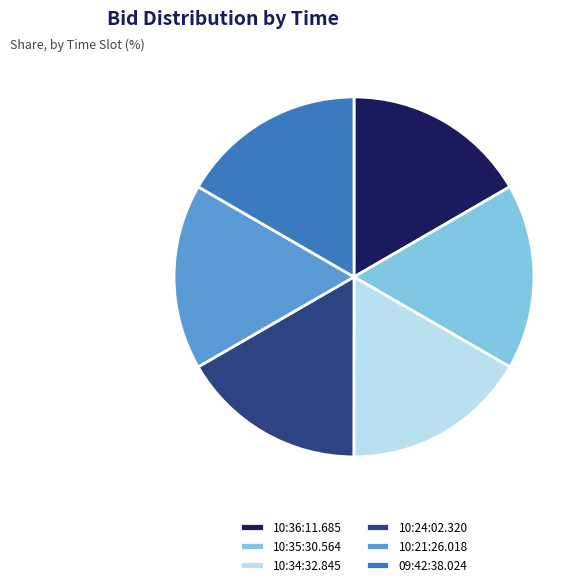

Does 09:42:38.024 represent more than half of the total?

No